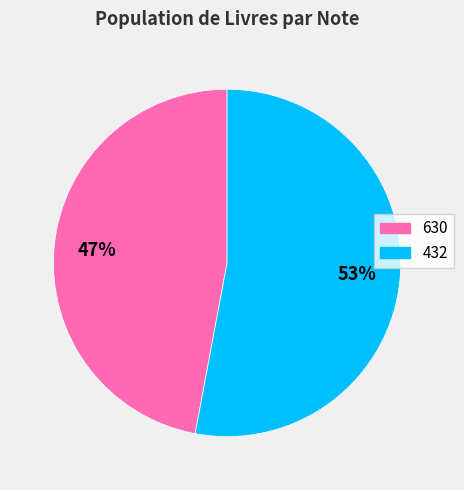

What is the ratio of the value at 630 to the value at 432?

0.9